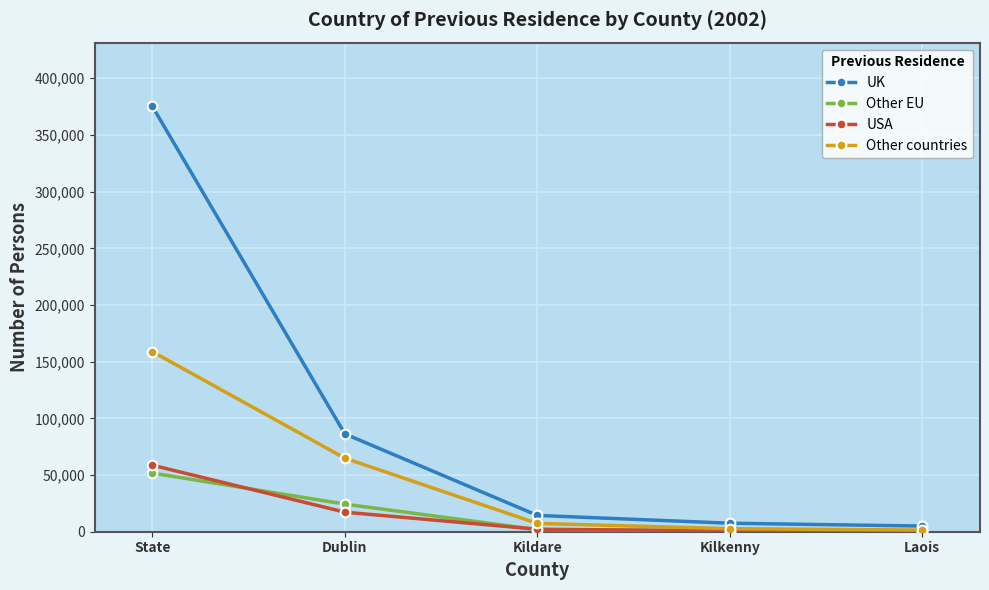

Which series has the largest range (max minus min)?

UK